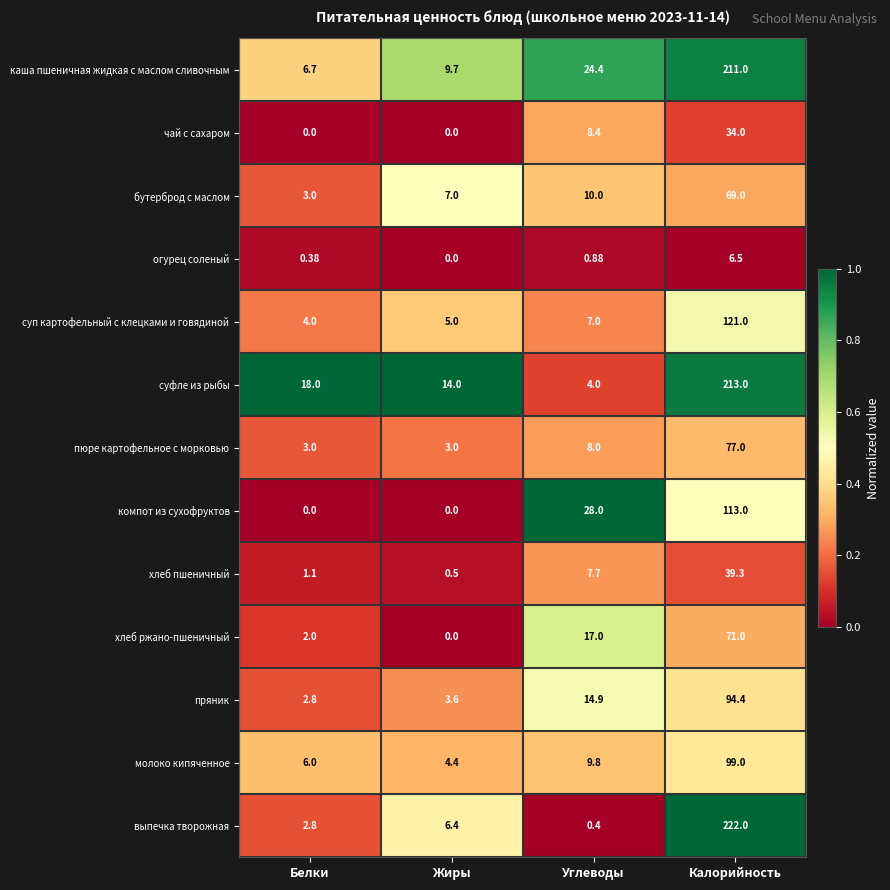

At which label is пряник closest to 48?

Углеводы